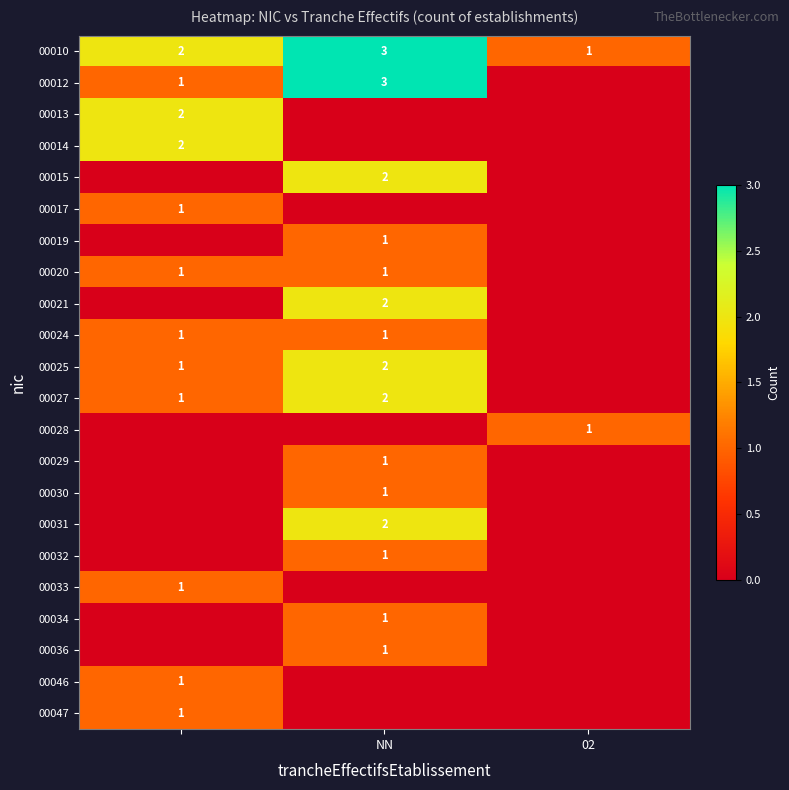

What is the sum of all 00027 values?

3